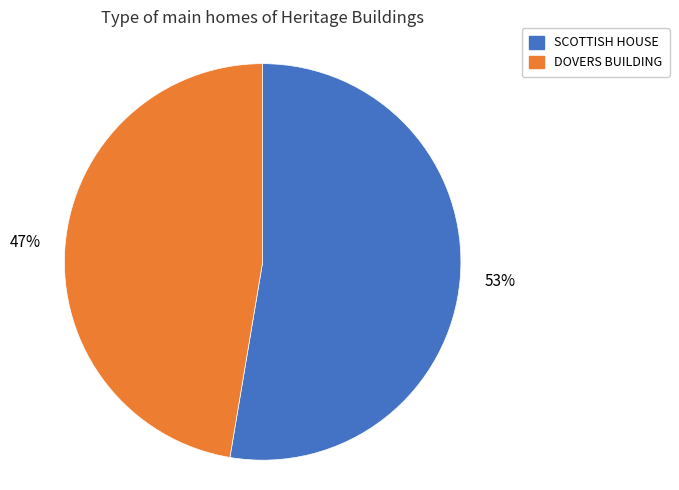

What percentage is the DOVERS BUILDING slice, to the nearest percent?

47%